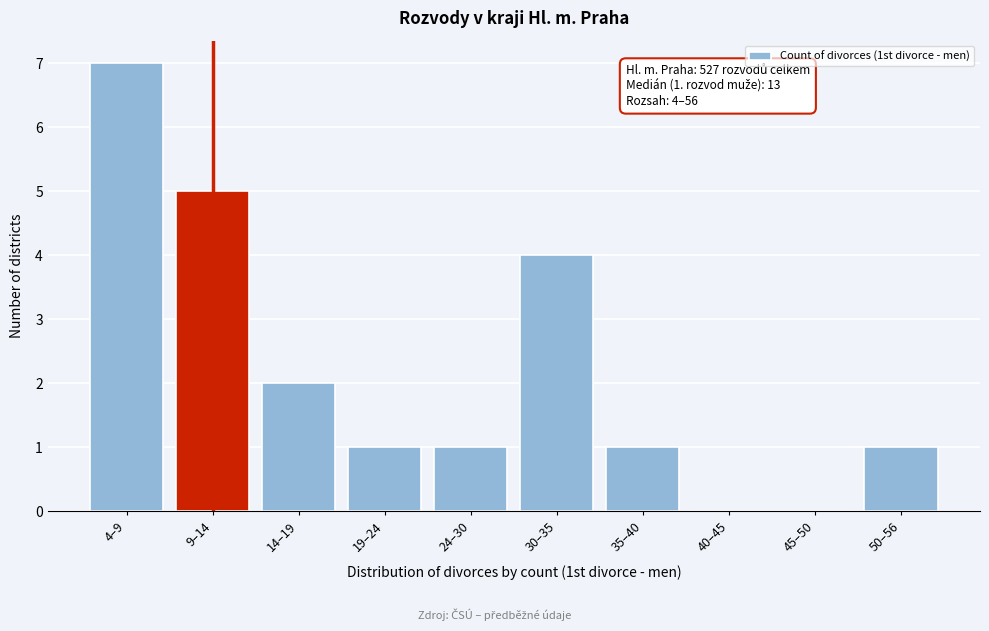

Reading left to right, what are all the values shown in this chart?

4–9=7	9–14=5	14–19=2	19–24=1	24–30=1	30–35=4	35–40=1	40–45=0	45–50=0	50–56=1